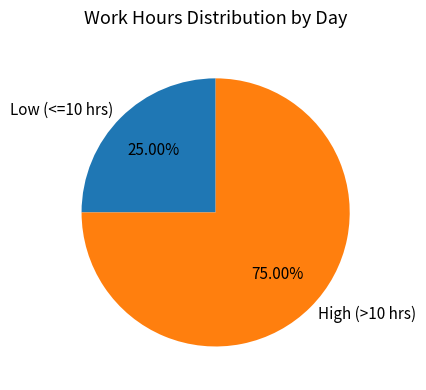

Which has a higher value, Low (<=10 hrs) or High (>10 hrs)?

High (>10 hrs)